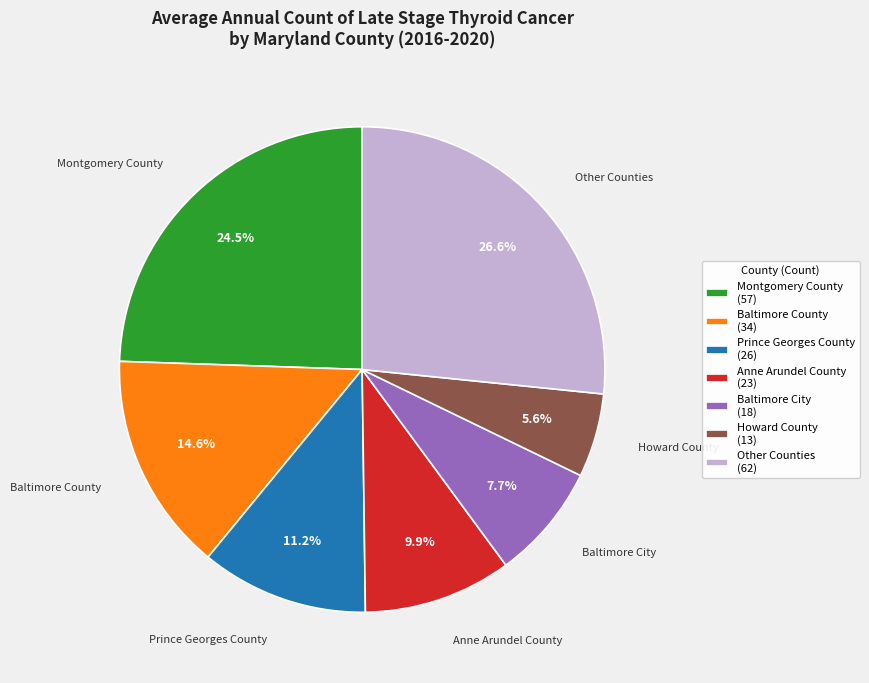

True or false: Montgomery County accounts for 29% of the total.

False